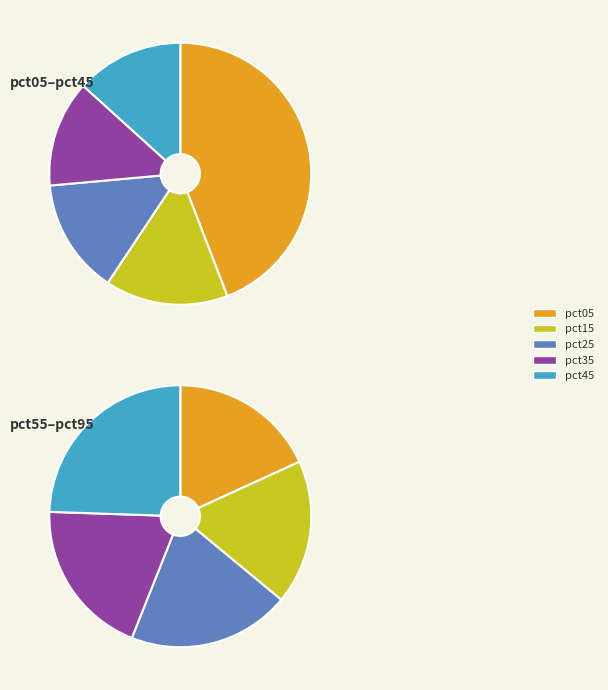

Rank the categories by value from lowest to highest.

pct35, pct45, pct65, pct55, pct25, pct85, pct75, pct15, pct95, pct05